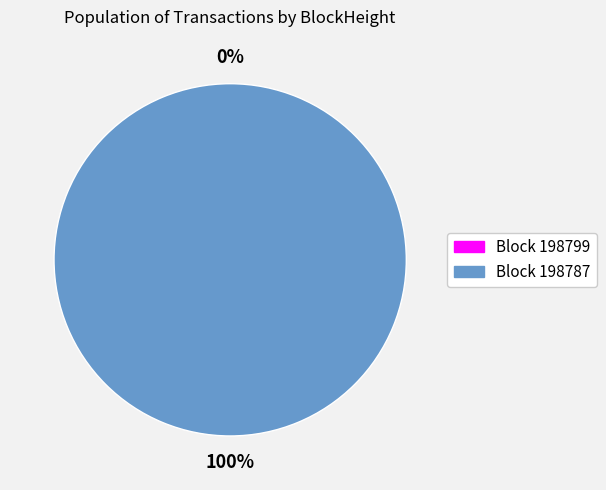

How many slices are in this pie chart?

2